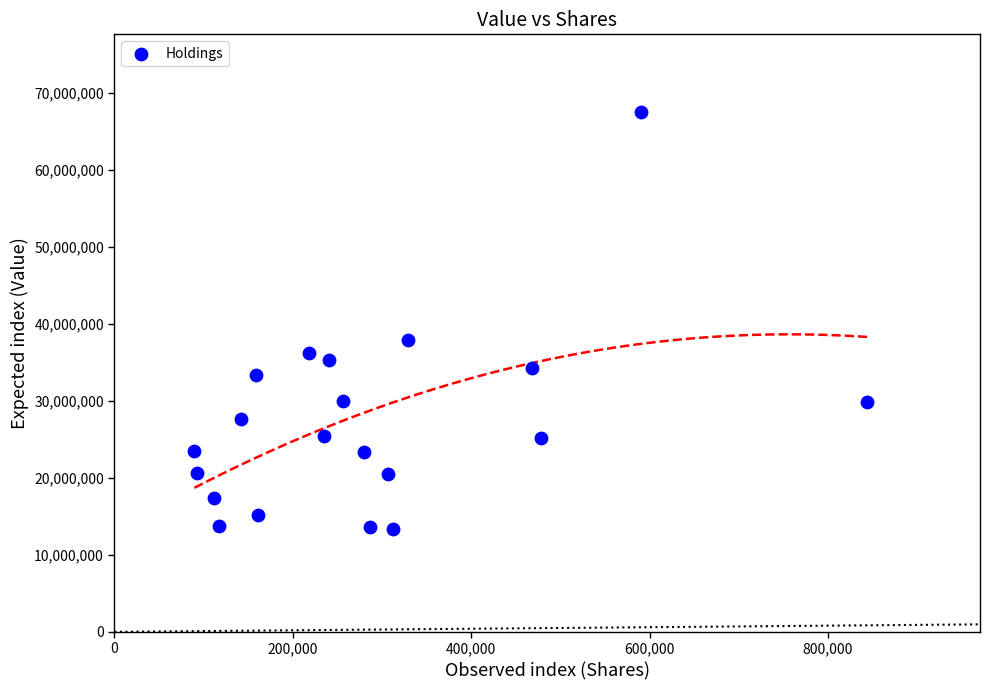

What is the range of X values (max minus min)?

754070